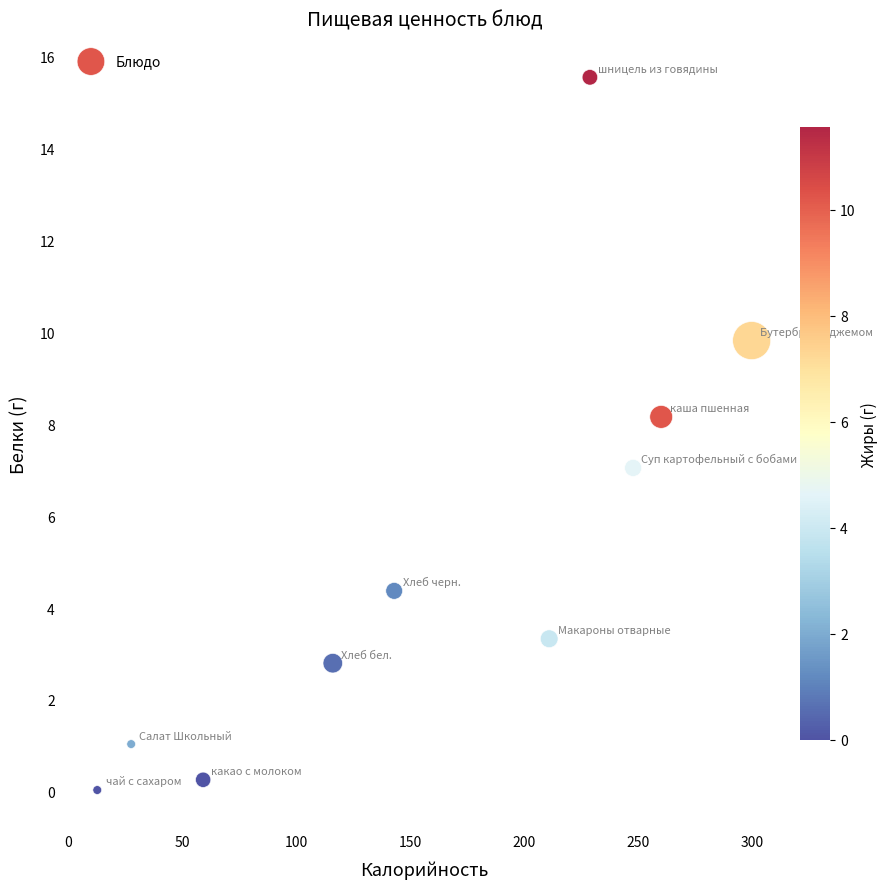

What is the range of Y values (max minus min)?

15.5